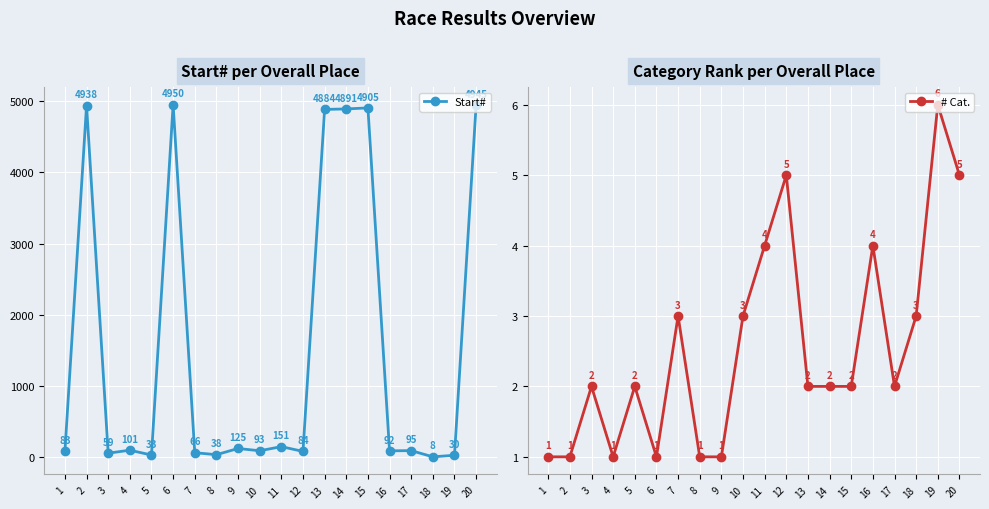

What are all the series names shown in the legend?

Start#, # Cat.